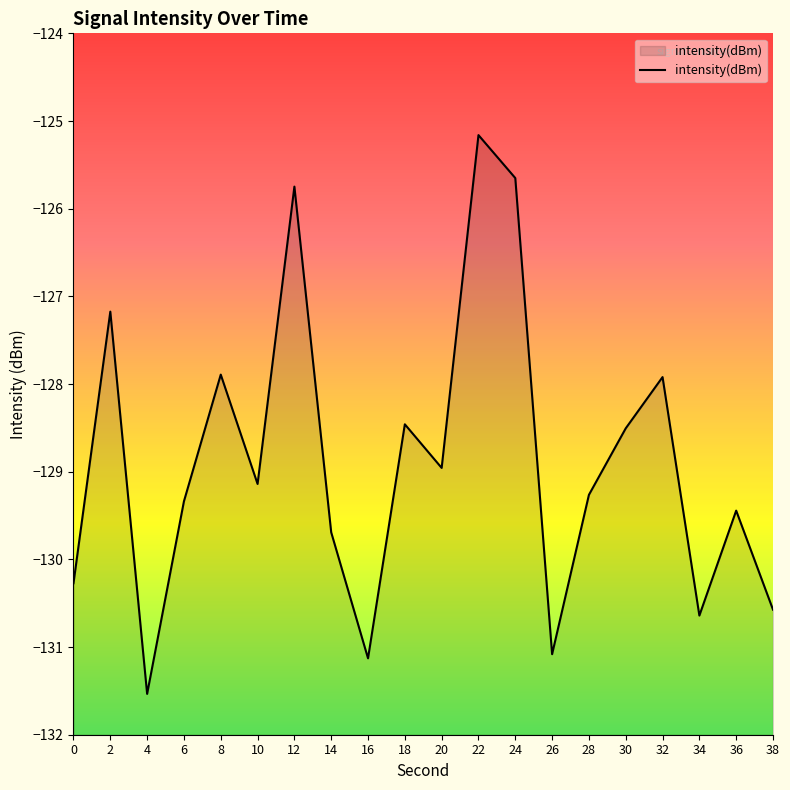

Between 10 and 34, which is larger?

10